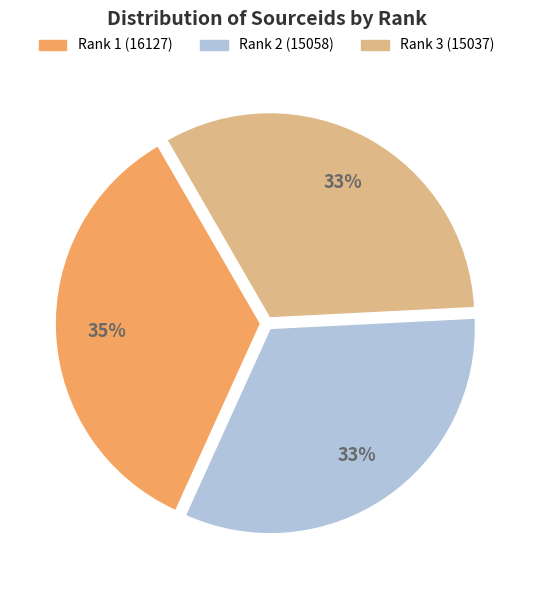

Do Rank 1 (16127) and Rank 3 (15037) together represent more than half of the pie?

Yes